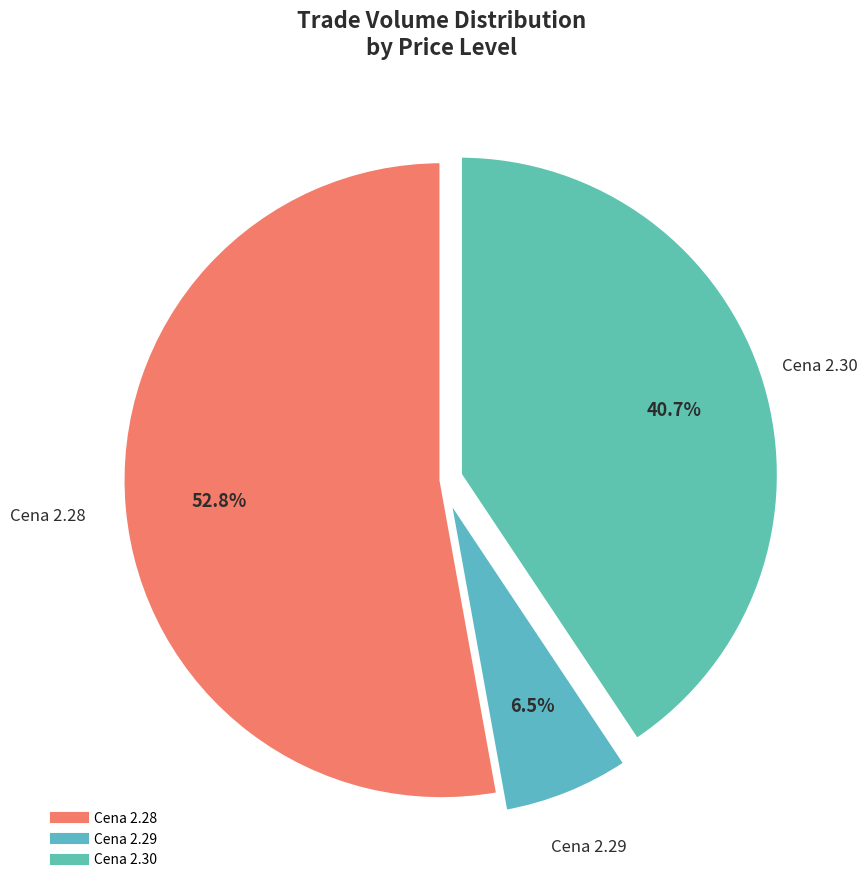

How many segments does this pie chart have?

3